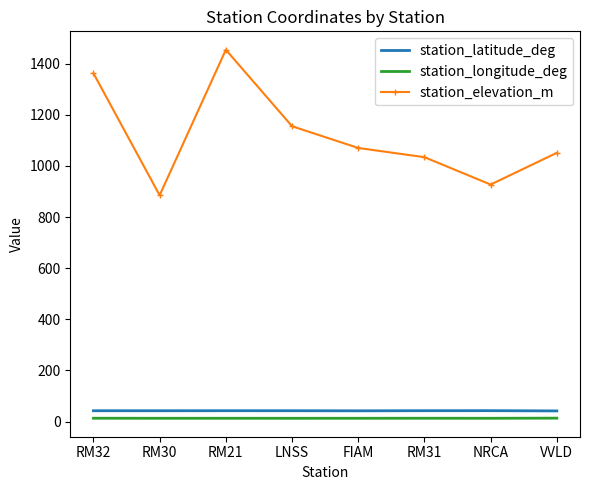

At which label does station_elevation_m reach its minimum?

RM30